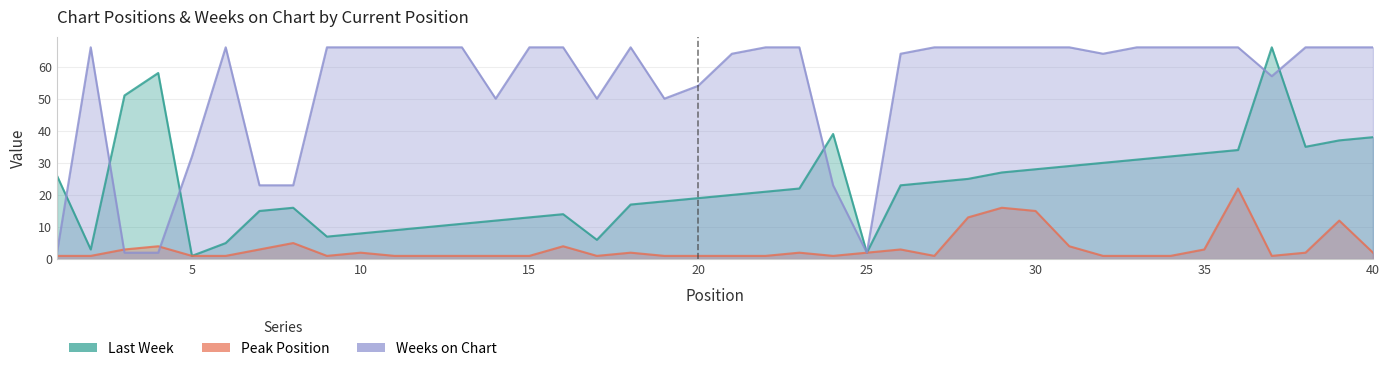

At how many categories does at least one series exceed 35?

35